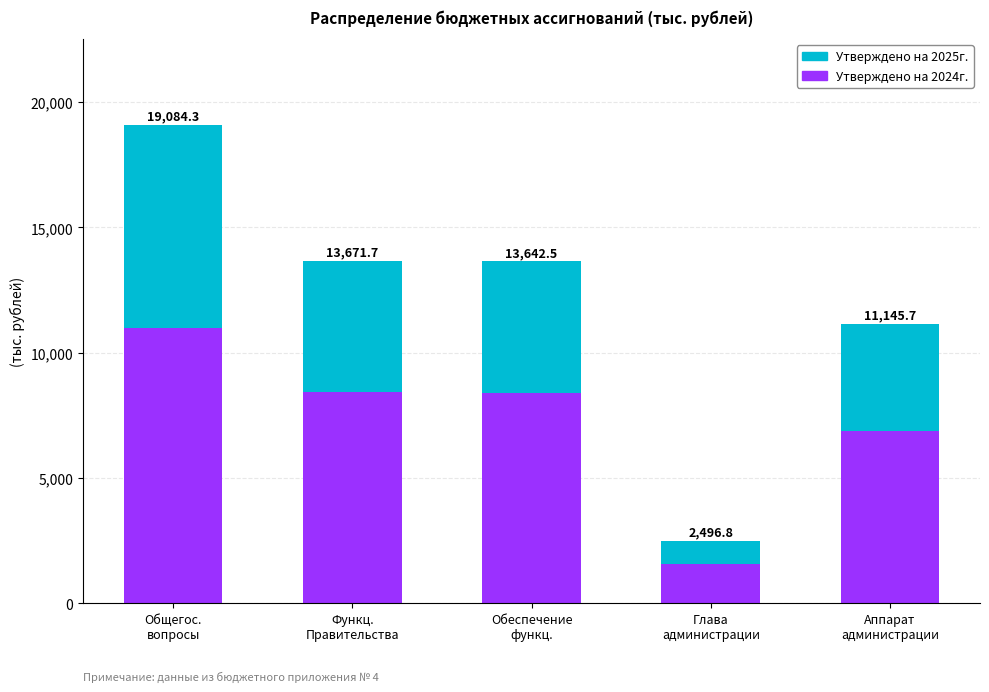

What is the minimum value for Утверждено на 2024г.?

1554.2